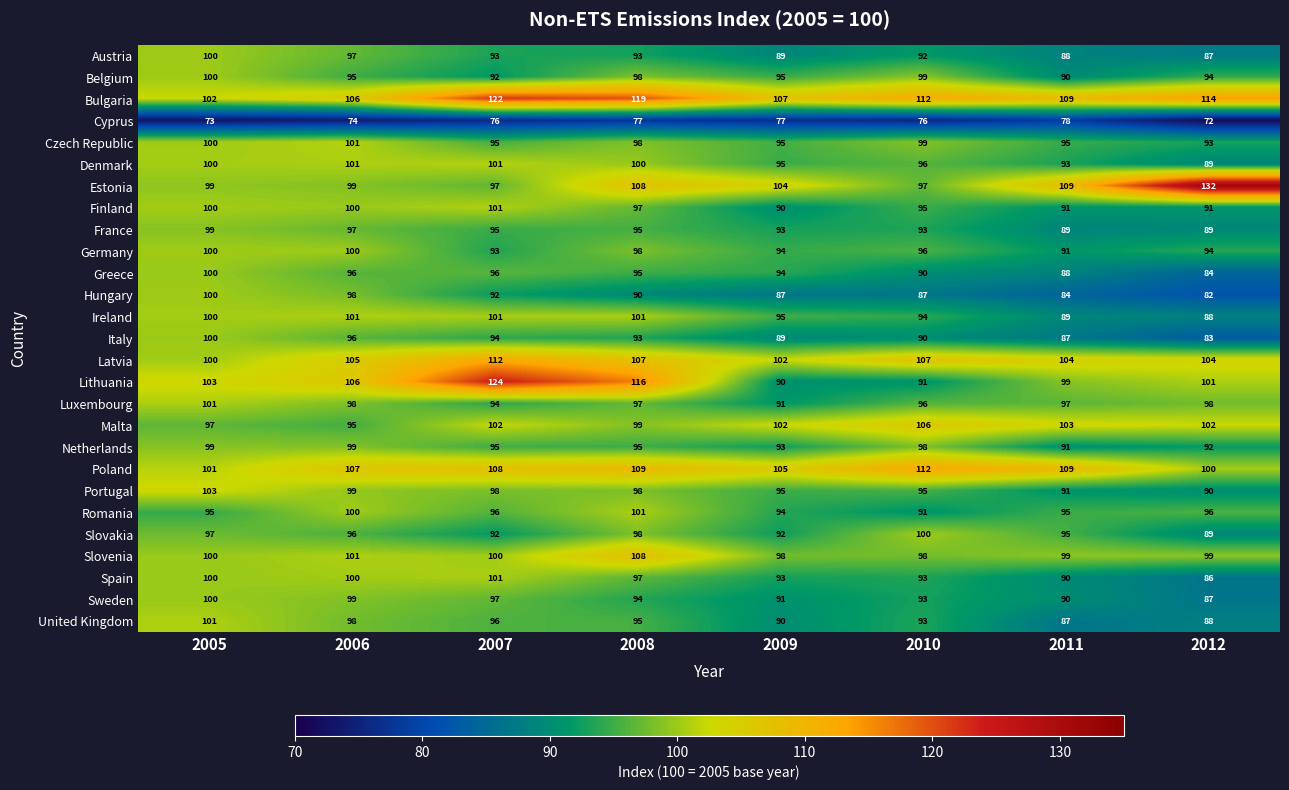

What is the approximate value of France at 2011, to the nearest 10?

90